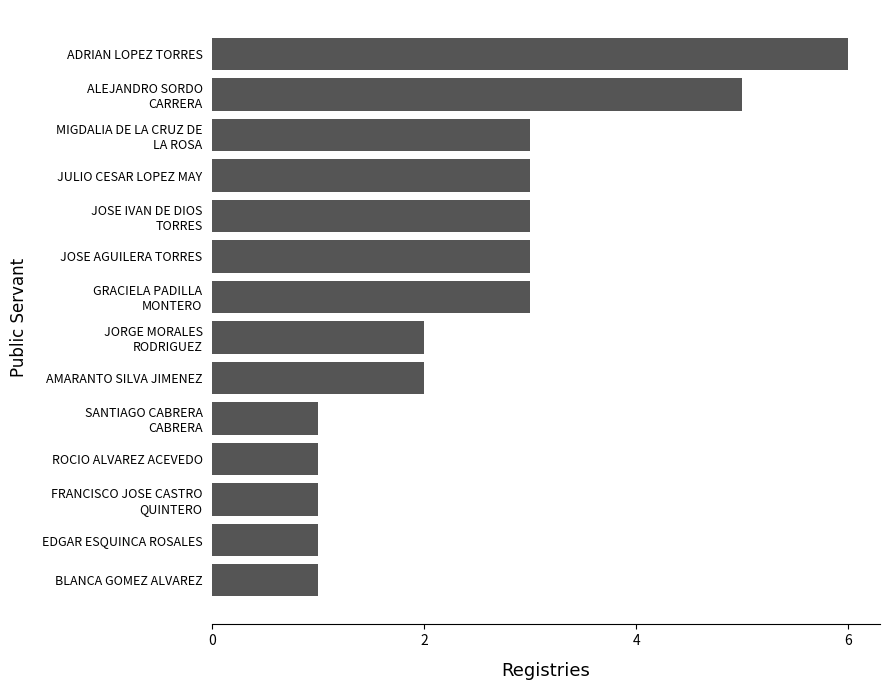

True or false: the data shows 6 at ADRIAN LOPEZ TORRES.

True